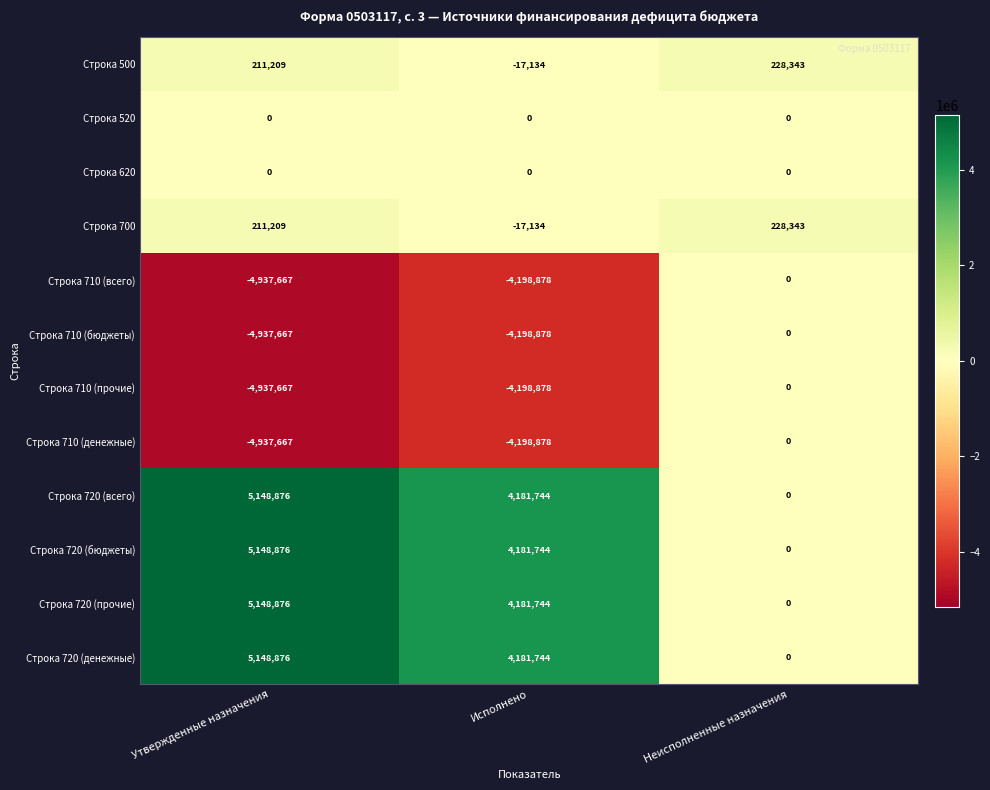

Is it true that Строка 720 (денежные) equals 5148876 at Утвержденные назначения?

True